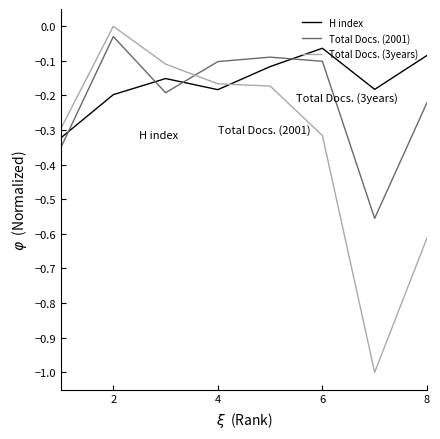

Which series has the widest spread of values?

Total Docs. (3years)